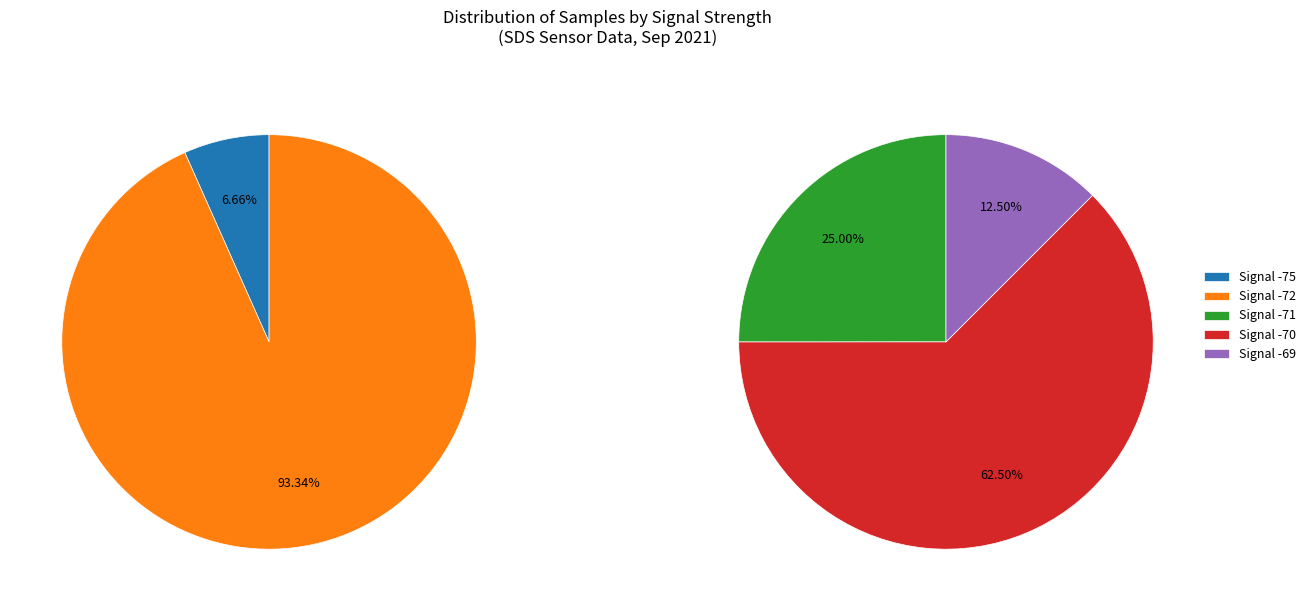

True or false: 21 accounts for 18% of the total.

False